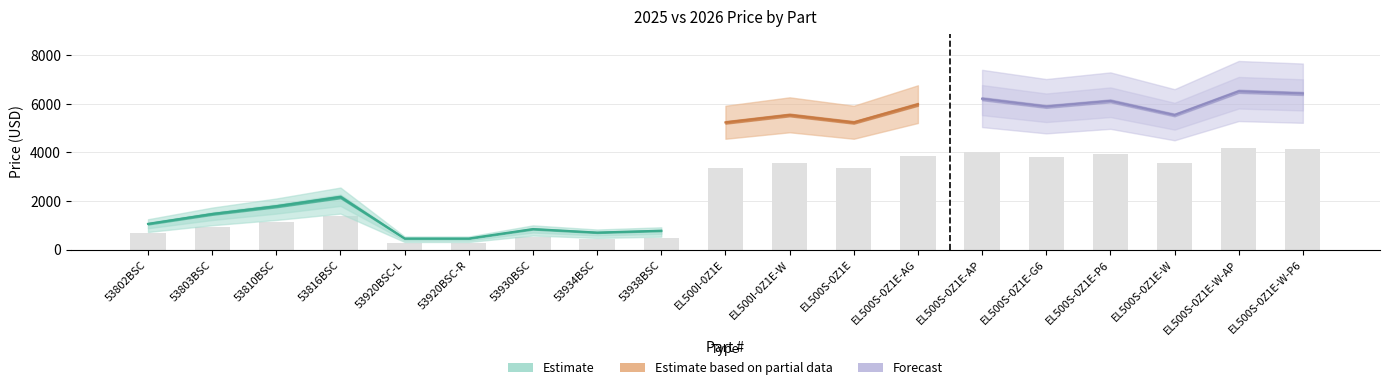

What is the change in value from 53920BSC-L to 53938BSC?

+204.1